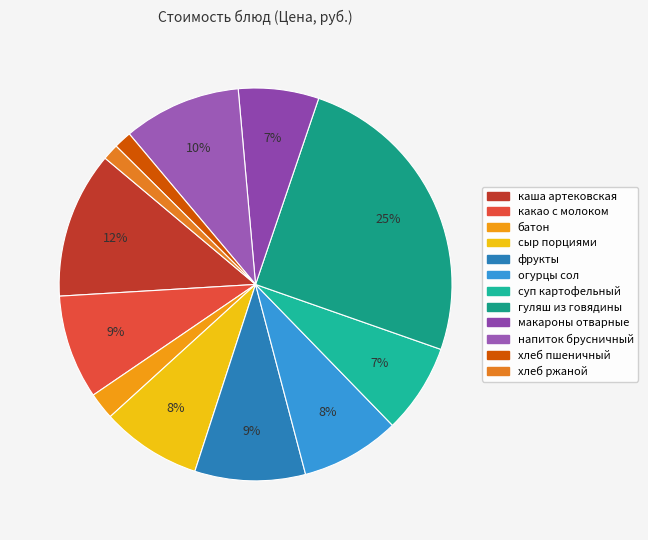

The огурцы сол slice represents 8% of the pie. True or false?

True